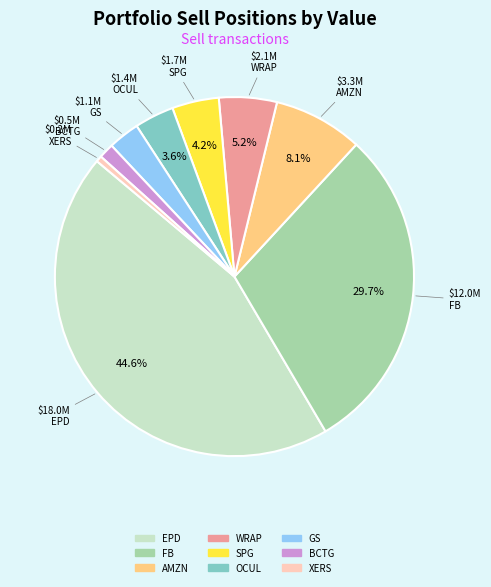

To the nearest percent, what portion does EPD represent?

45%